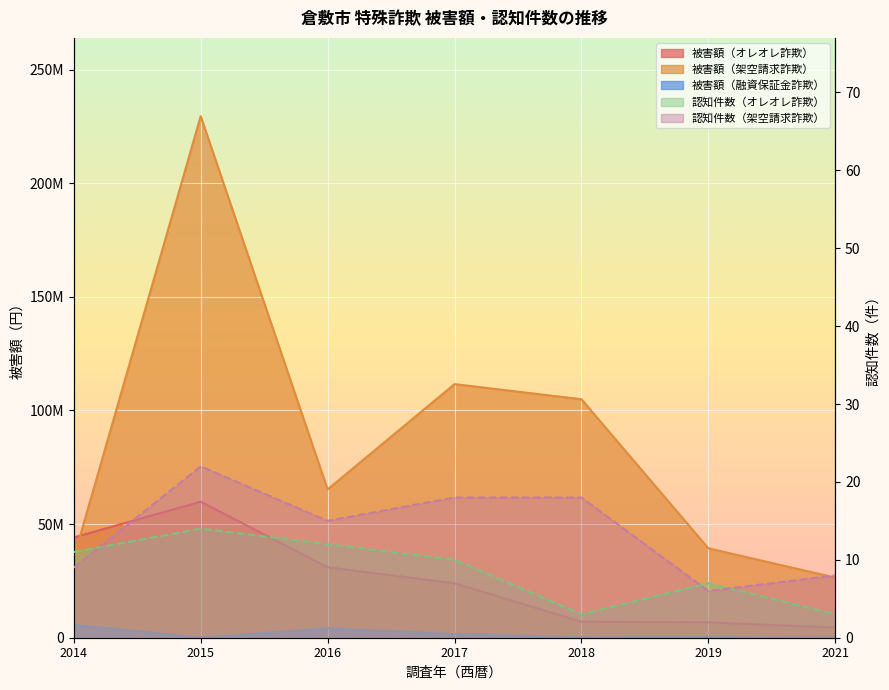

The 認知件数（架空請求詐欺） series shows 29 at 2018. True or false?

False